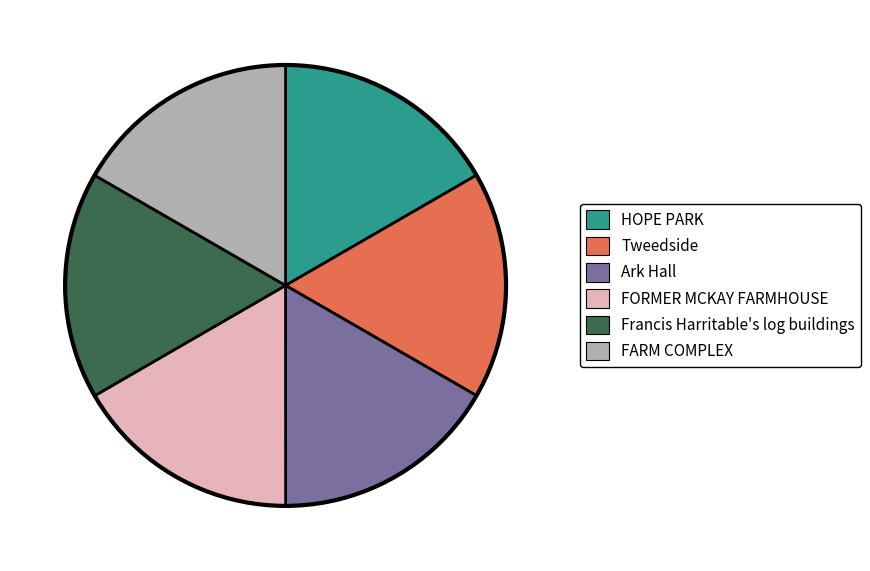

Does Francis Harritable's log buildings represent more than half of the total?

No